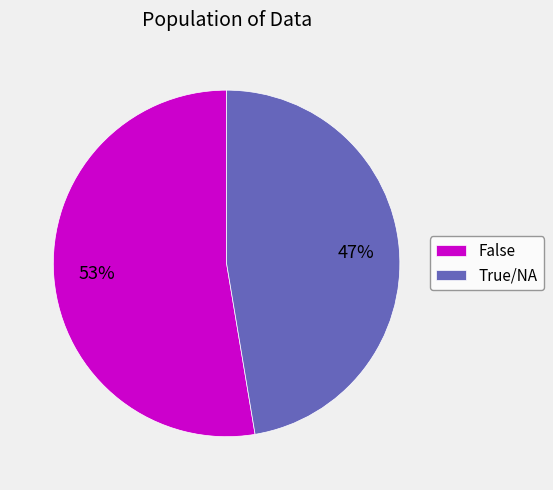

Do False and True/NA together represent more than half of the pie?

Yes